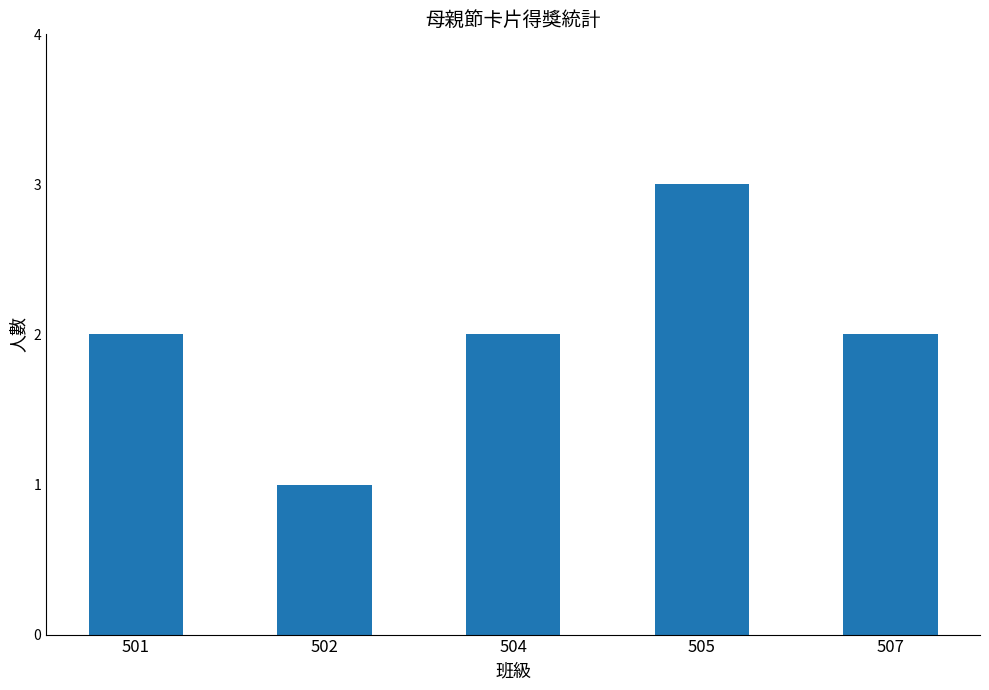

What is the change in value from 502 to 505?

+2